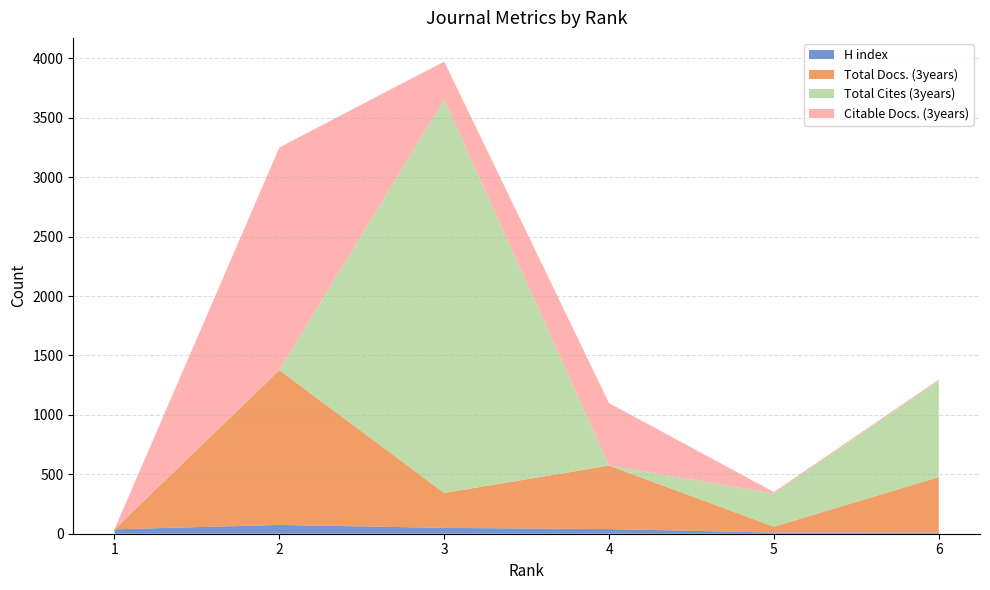

Reading right to left, list all the values displayed in this chart.

H index: 9	10	39	49	74	37
Total Docs. (3years): 467	49	534	294	1302	0
Total Cites (3years): 812	279	0	3311	0	0
Citable Docs. (3years): 9	13	526	319	1874	0